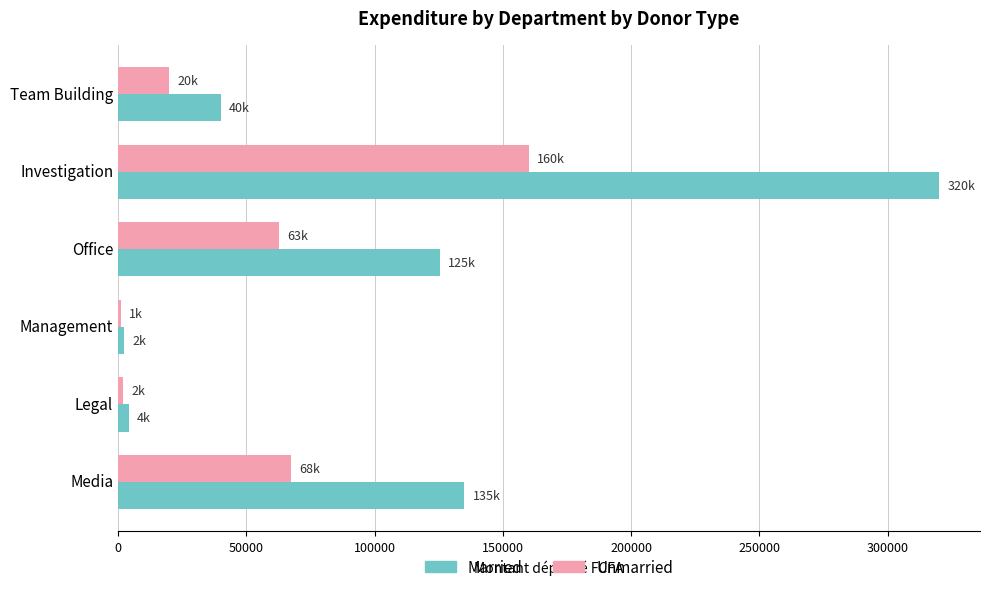

At which category is the sum across all series the highest?

Investigation